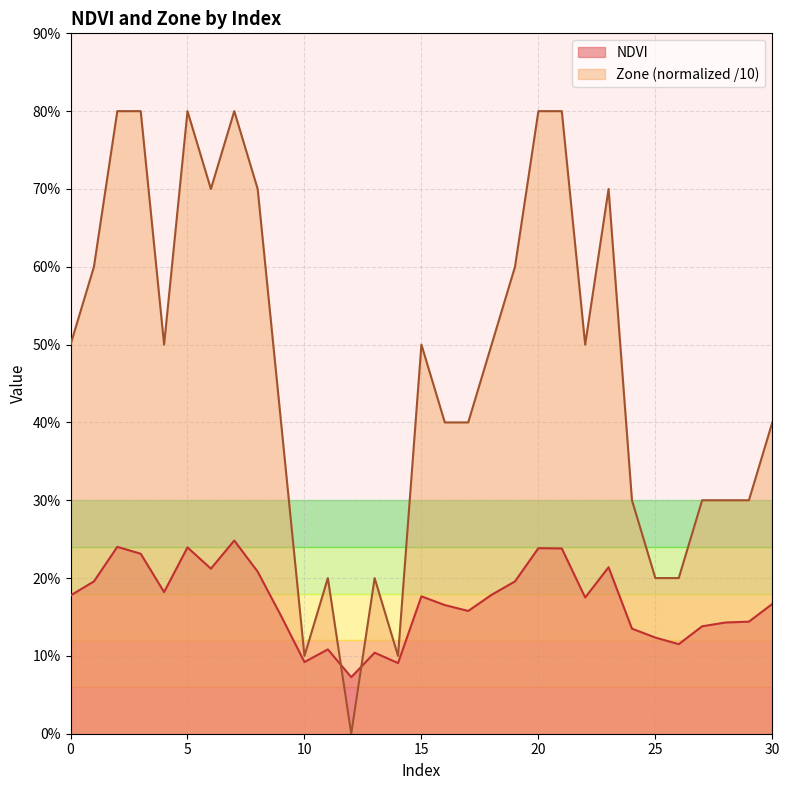

What are all the series names shown in the legend?

NDVI, Zone (normalized /10)